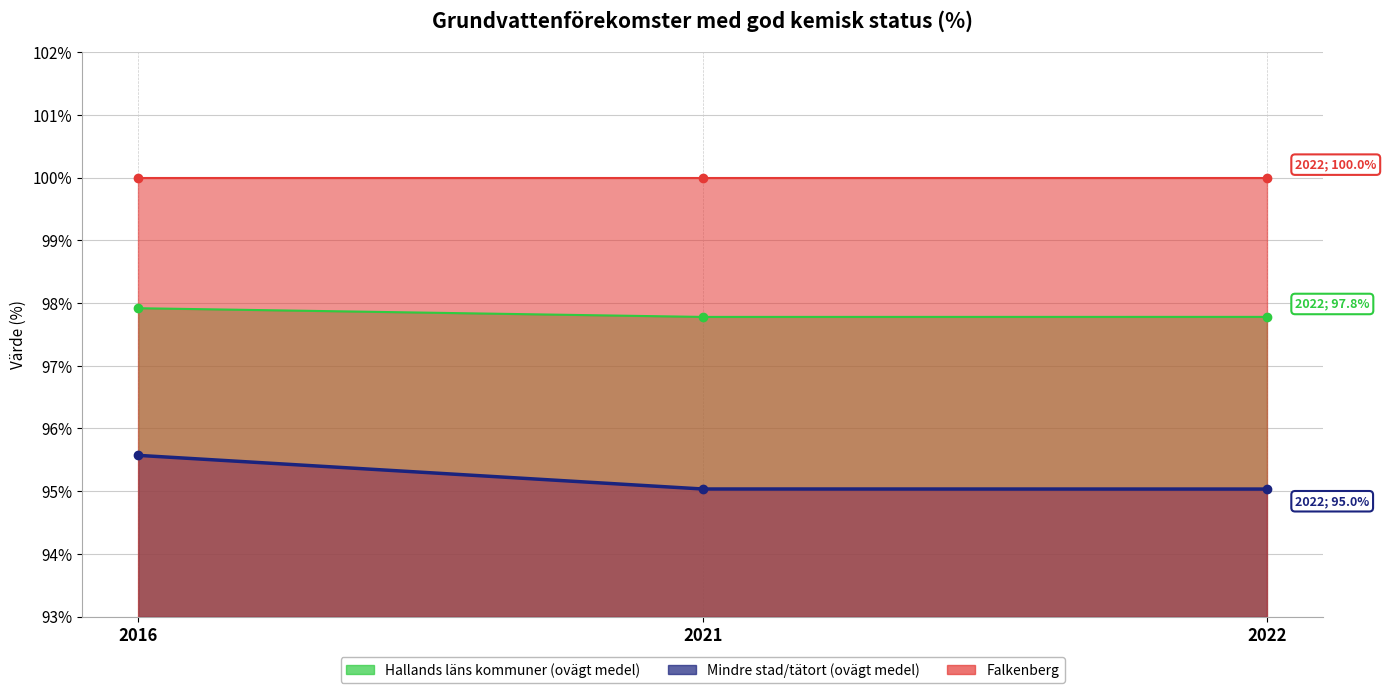

What is the difference between the maximum and minimum values in the Mindre stad/tätort (ovägt medel) series?

0.5